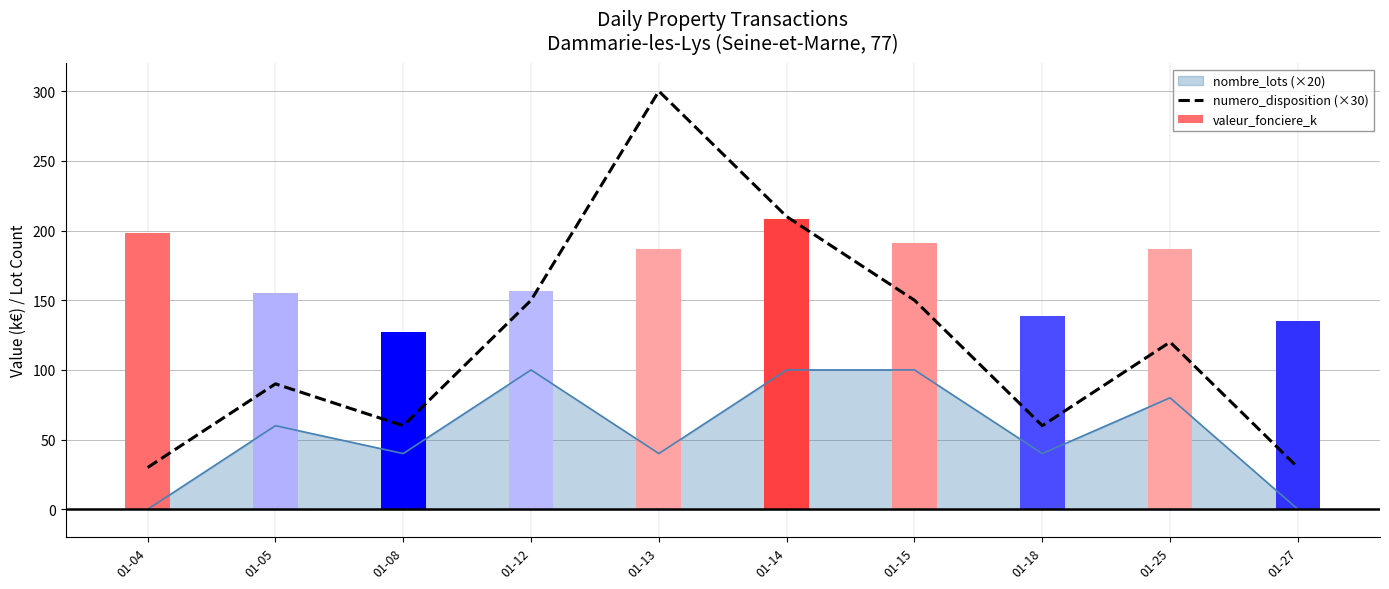

At which category is the sum across all series the highest?

01-13